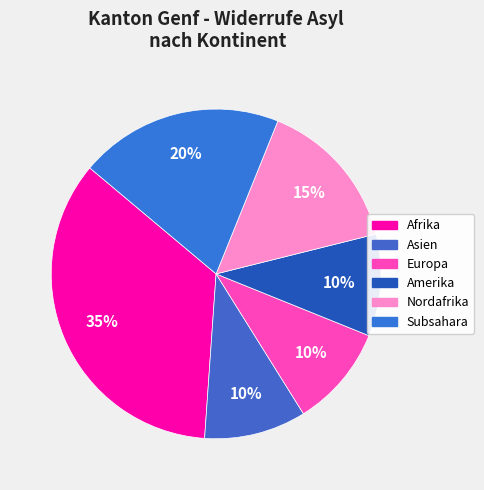

To the nearest percent, what is the average slice percentage?

17%